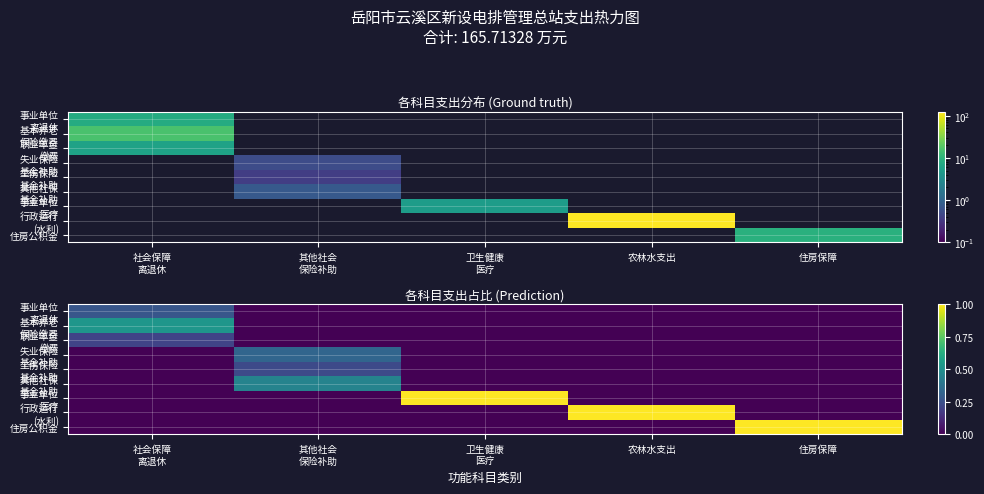

What is the spread (max minus min) of values at 住房保障?

1.0